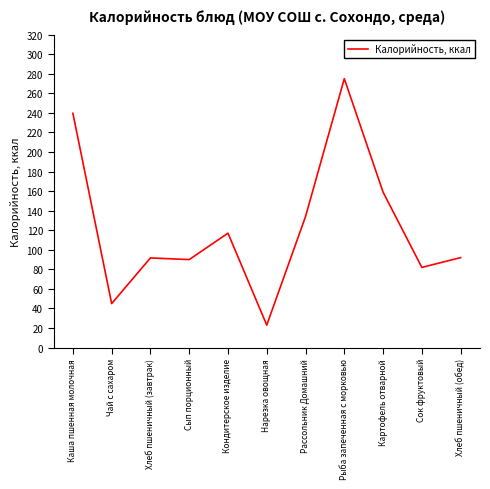

What is the smallest value displayed?

23.0